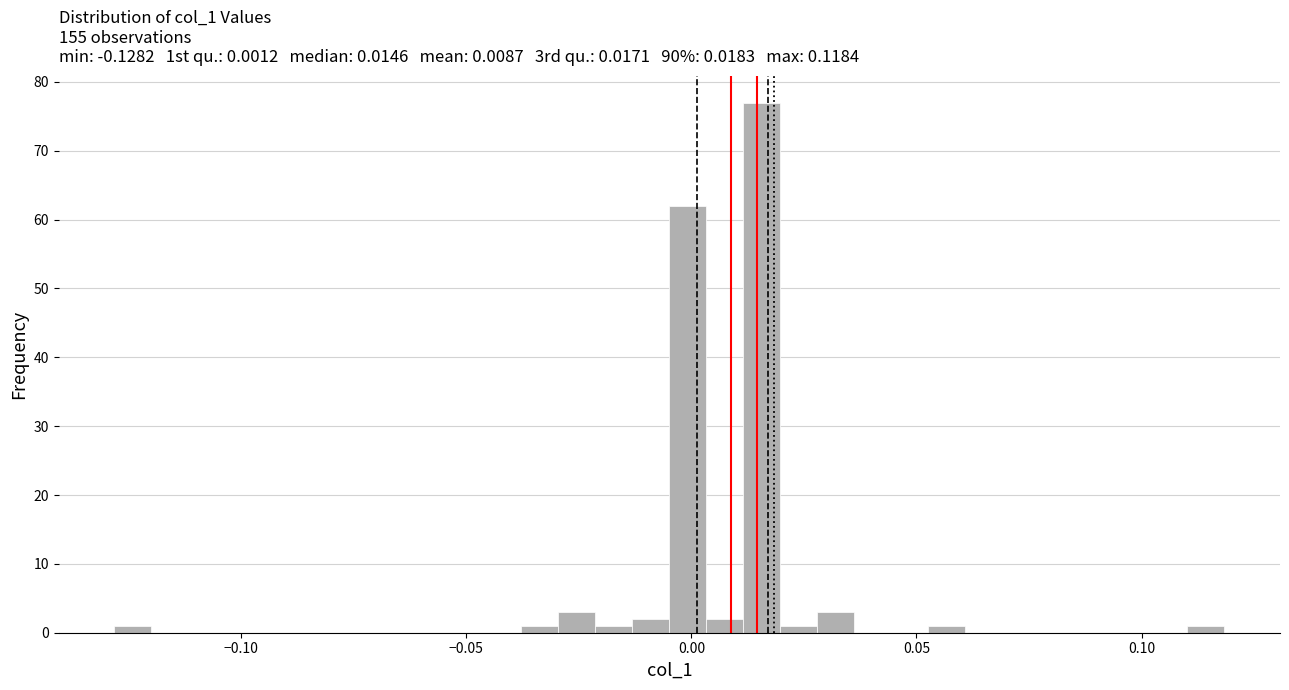

Read against the x-axis, roughly where is the centre of the tallest bar?

0.015